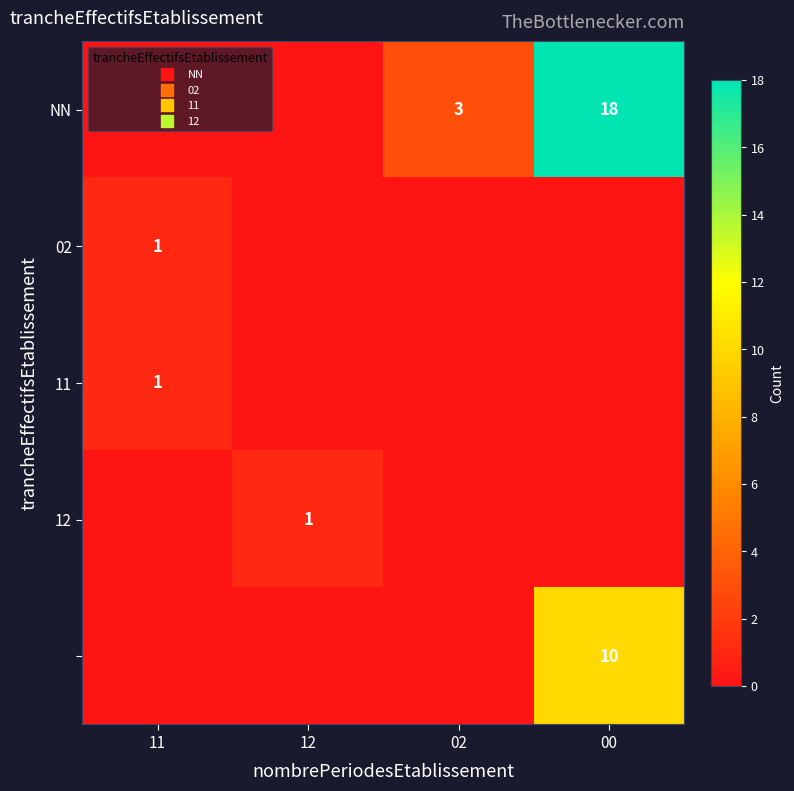

Which category has the lowest value across all series?

11